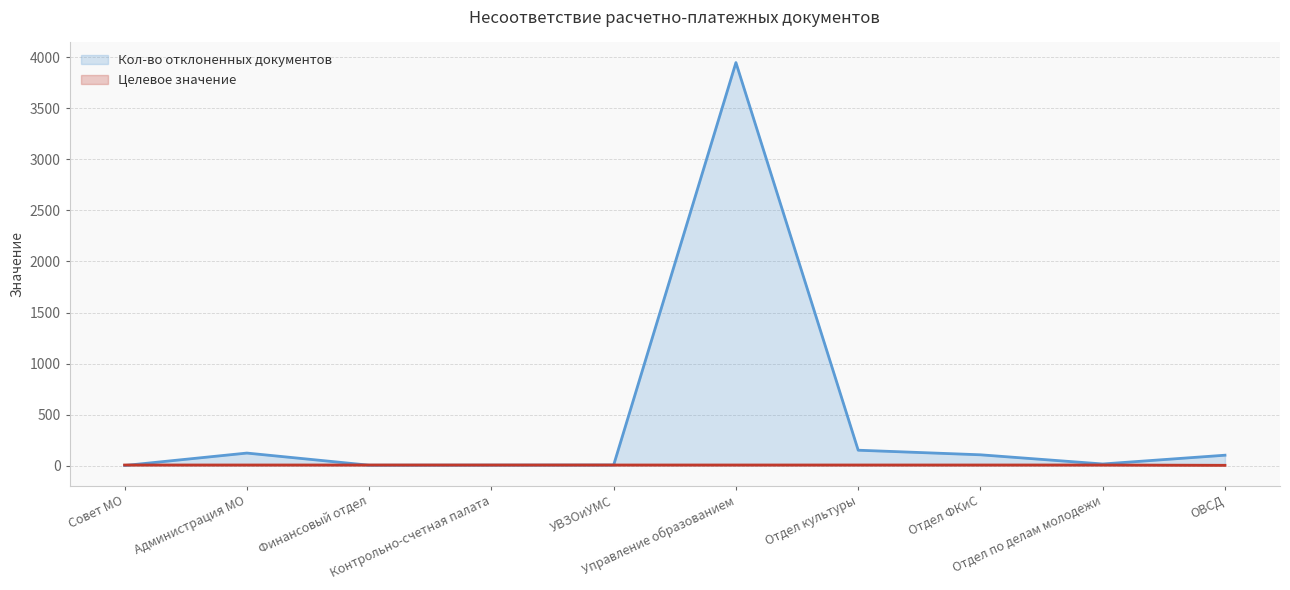

How many distinct data groups are displayed?

2